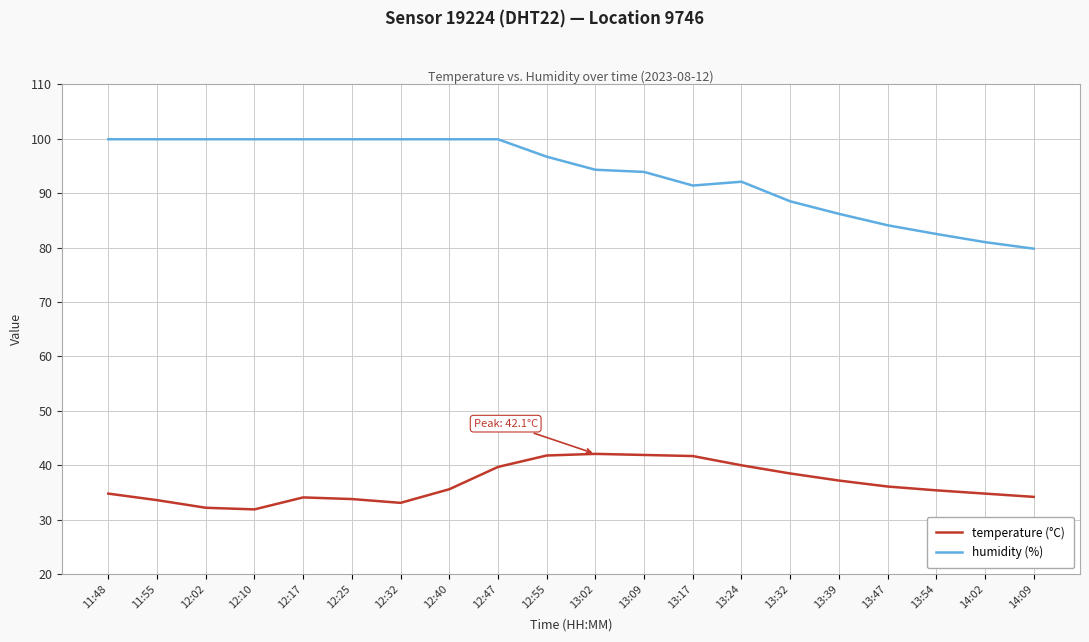

What is the sum of the temperature (°C) values at 12:10 and 12:17?

66.0